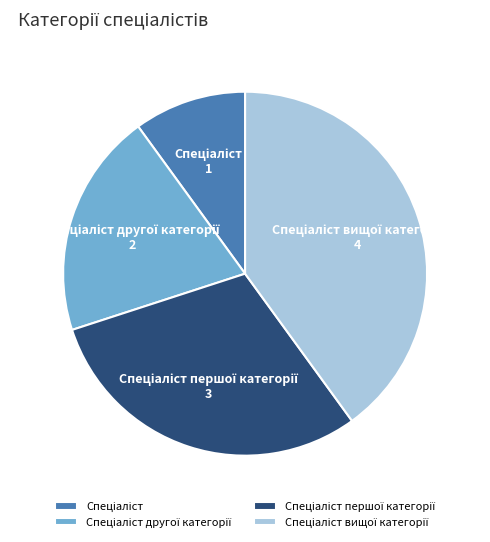

Does any single category account for the majority?

No